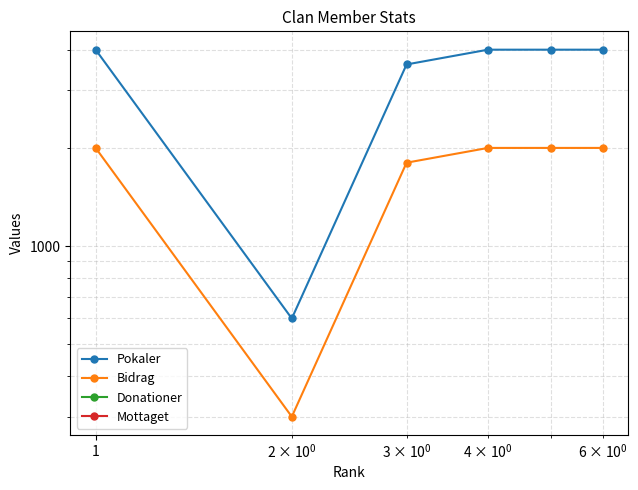

Does the chart display data point markers on the line(s)?

Yes